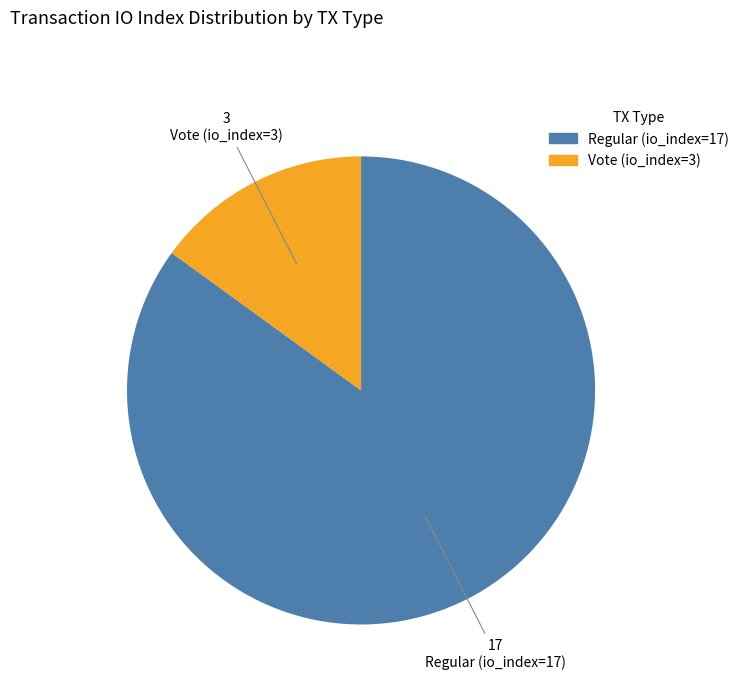

Combined, do Vote (io_index=3) and Regular (io_index=17) account for over 50%?

Yes